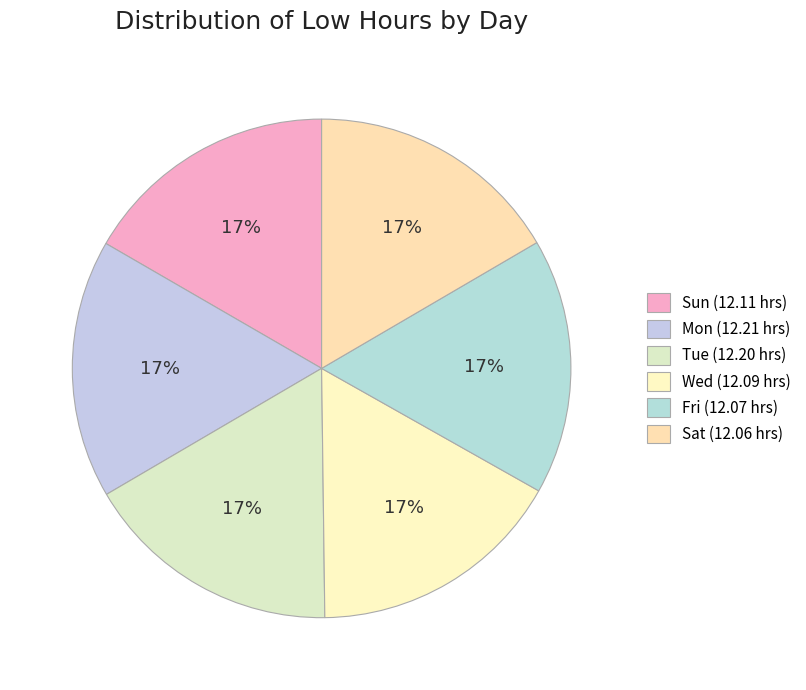

Is it true that Sat is 8% of the pie?

False